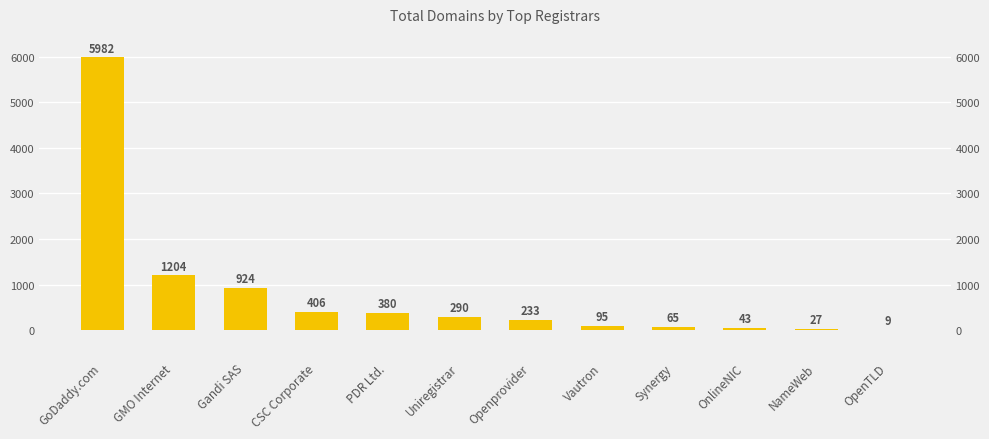

Where is the data nearest to the value 2995?

GMO Internet